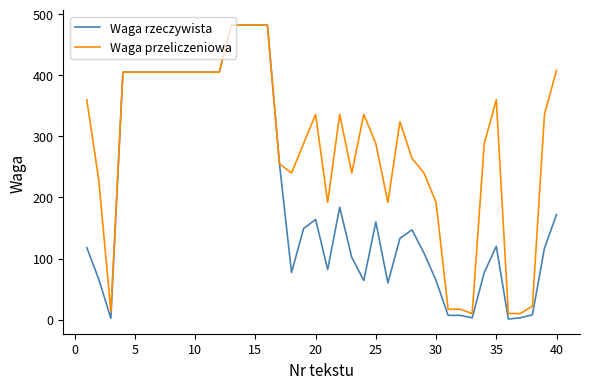

Which series has the largest range (max minus min)?

Waga rzeczywista